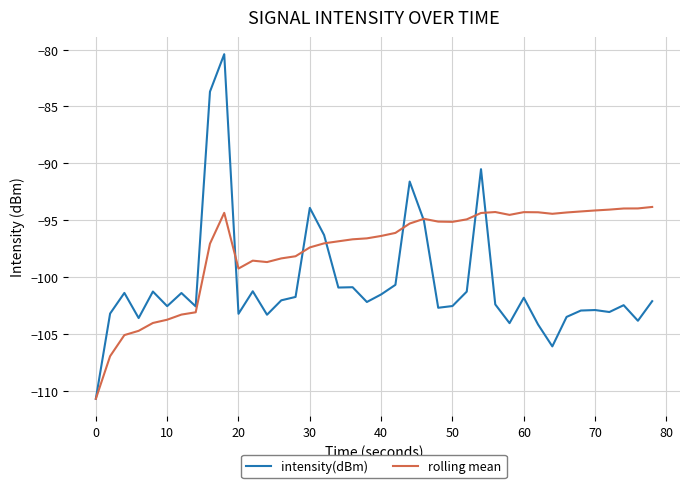

List the series in order of their overall mean, highest first.

rolling mean, intensity(dBm)